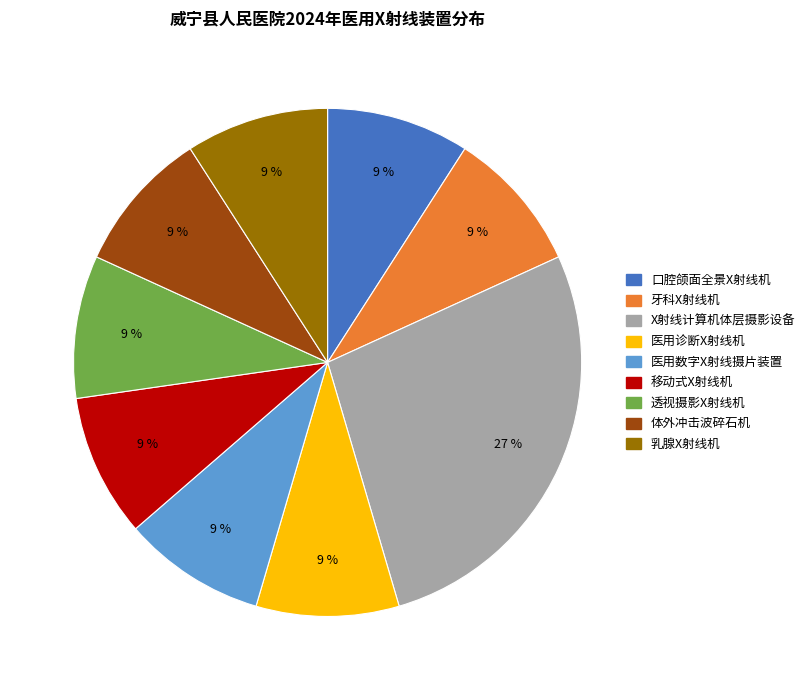

What percentage is the 医用诊断X射线机 slice, to the nearest percent?

9%